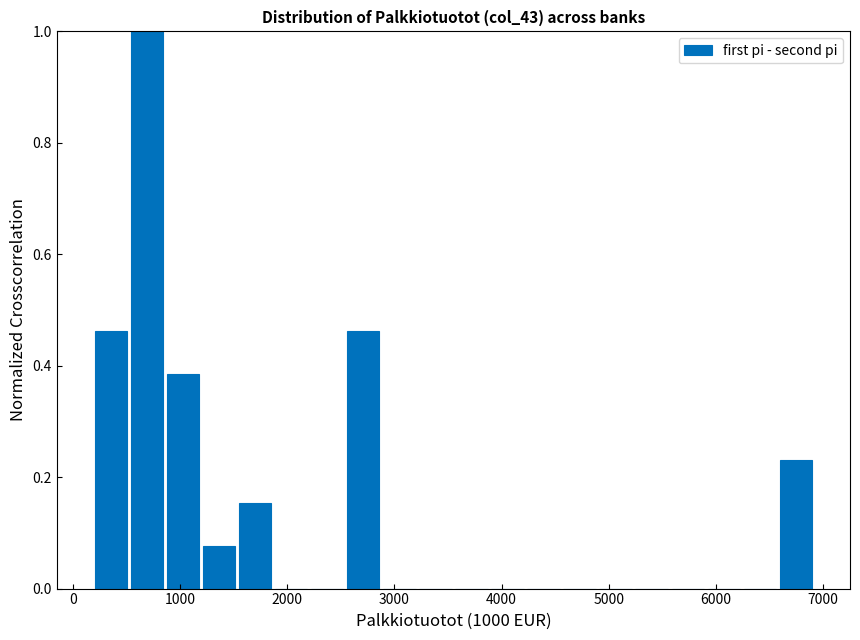

Read against the x-axis, roughly where is the centre of the tallest bar?

700